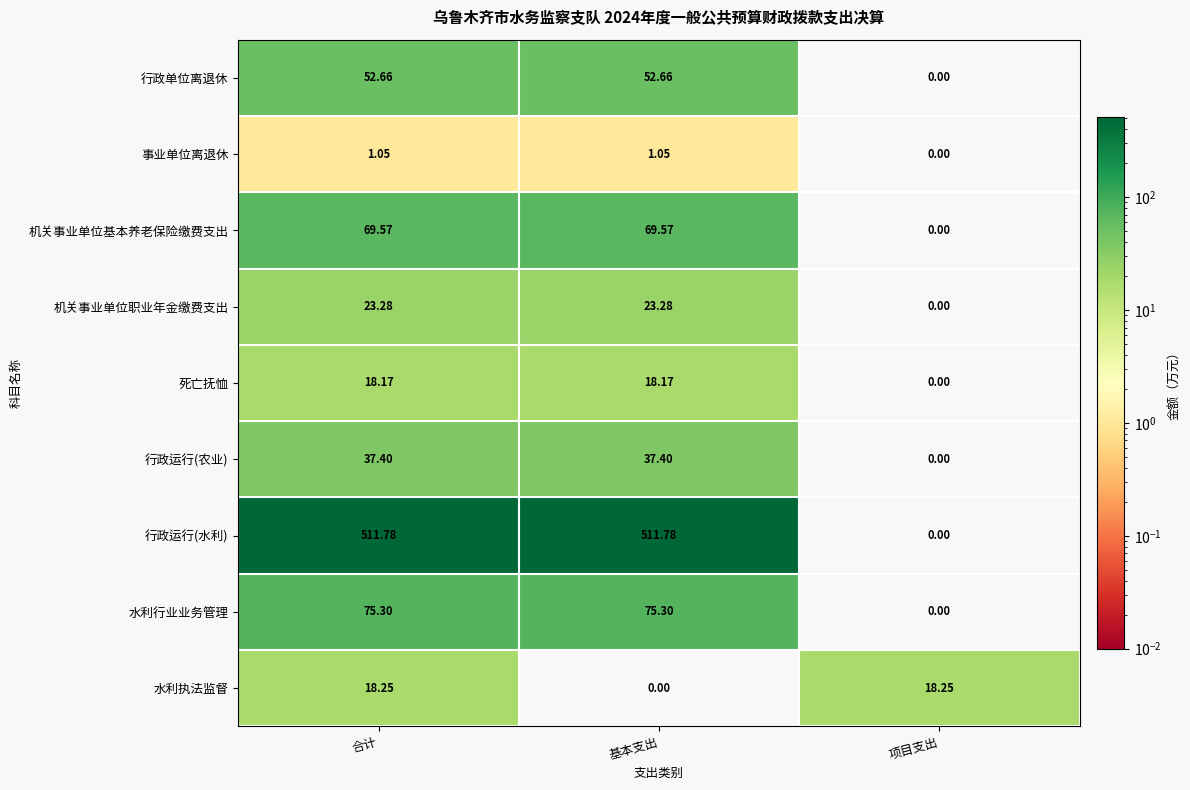

Which series has the largest total across all categories?

行政运行(水利)